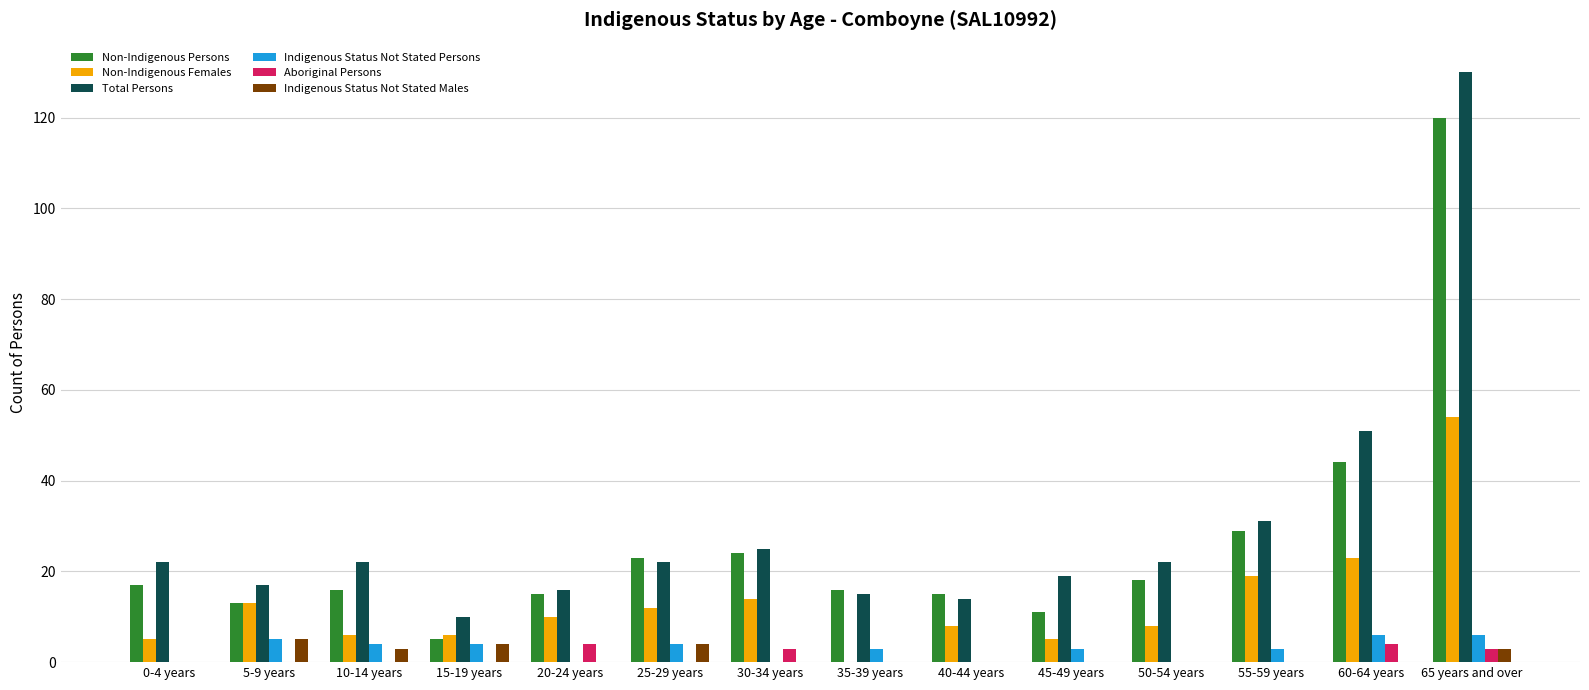

How many series are shown in this chart?

6